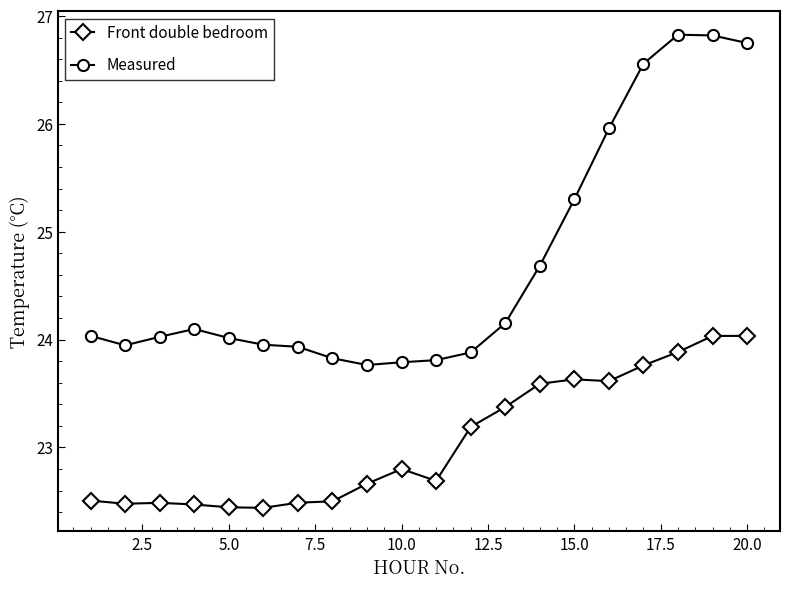

True or false: Front double bedroom has more than 0 interior local peaks.

True